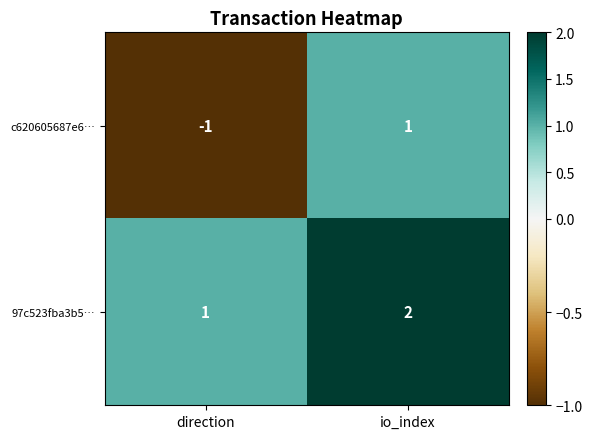

At which category is the sum across all series the highest?

io_index